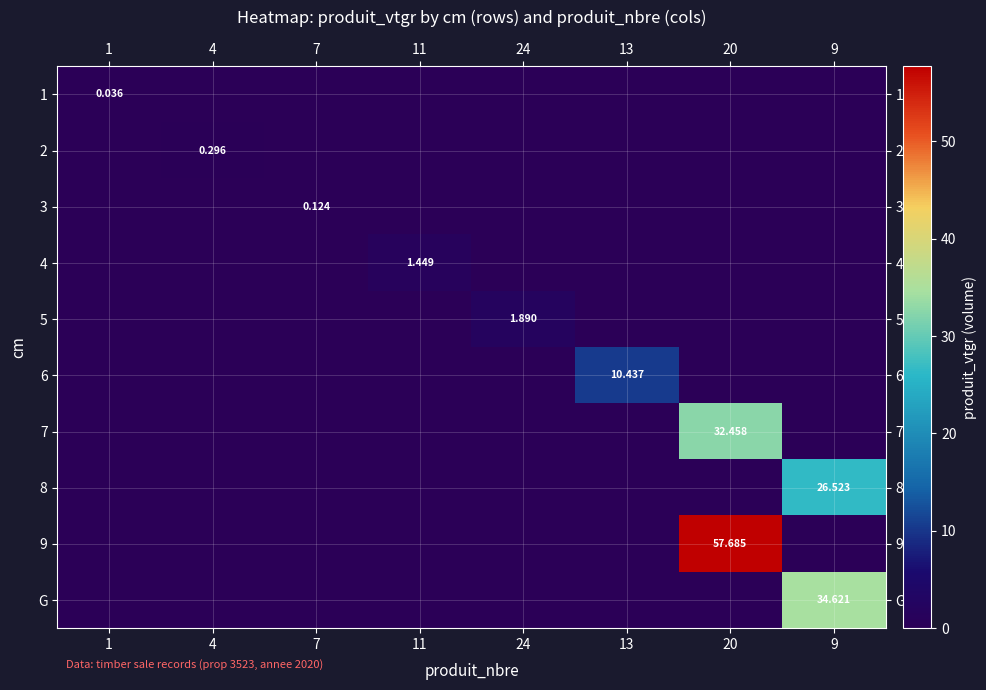

Is it true that 6 equals 0.0 at 9?

True